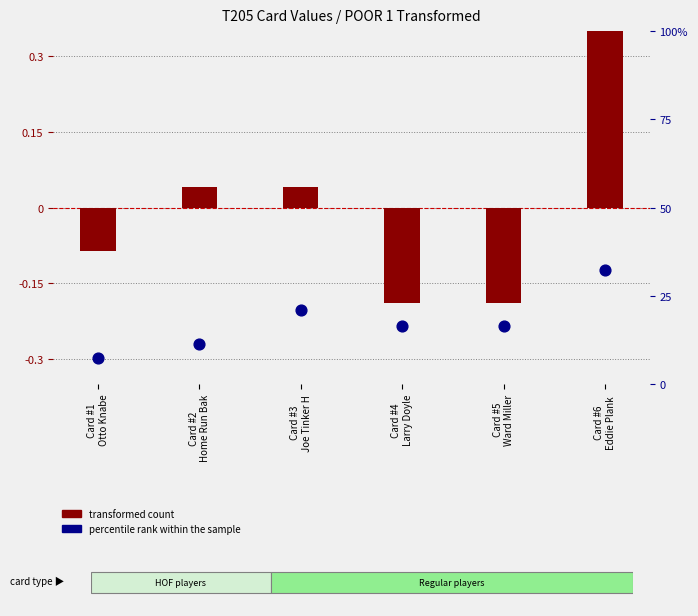

Is the value of transformed count at Card #3
Joe Tinker H greater than the value of percentile rank within the sample at Card #6
Eddie Plank ?

No